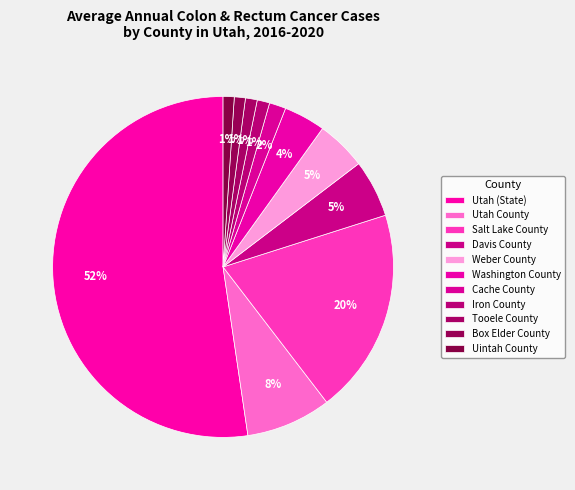

What is the majority slice?

Utah (State)